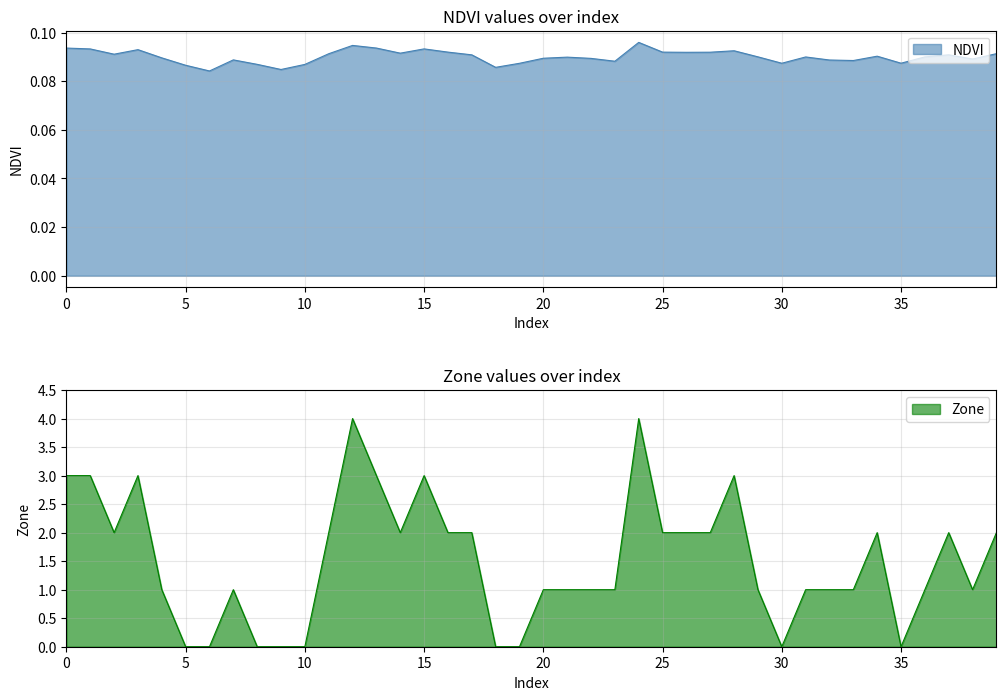

Which series has the largest total across all categories?

Zone